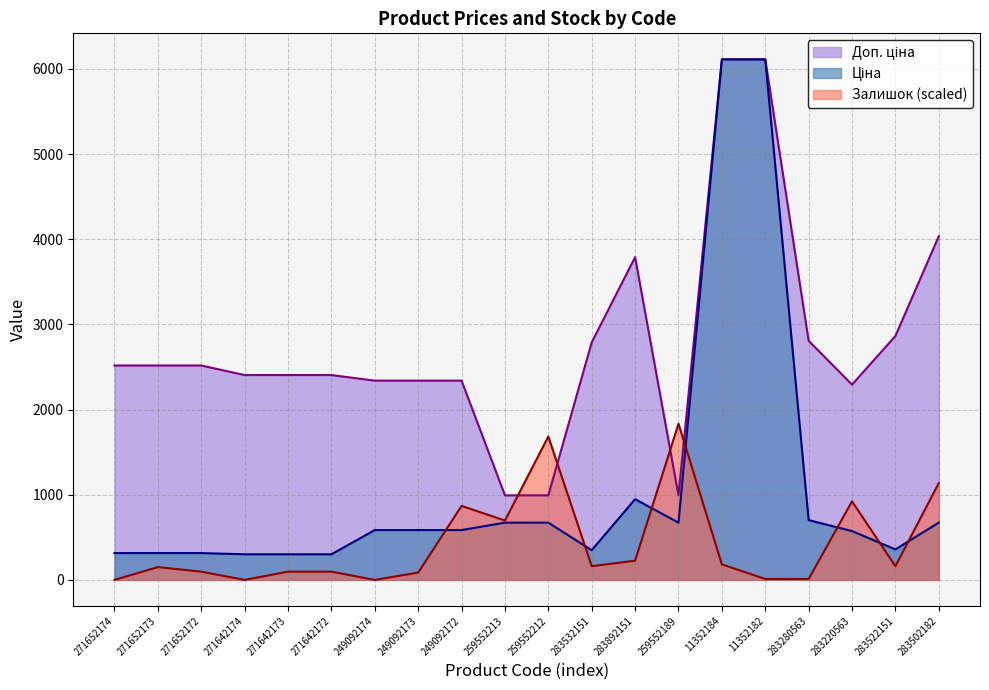

What is the maximum value for Ціна?

6112.5